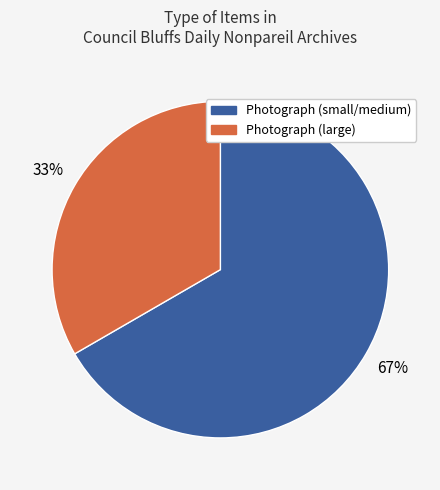

How many segments does this pie chart have?

2